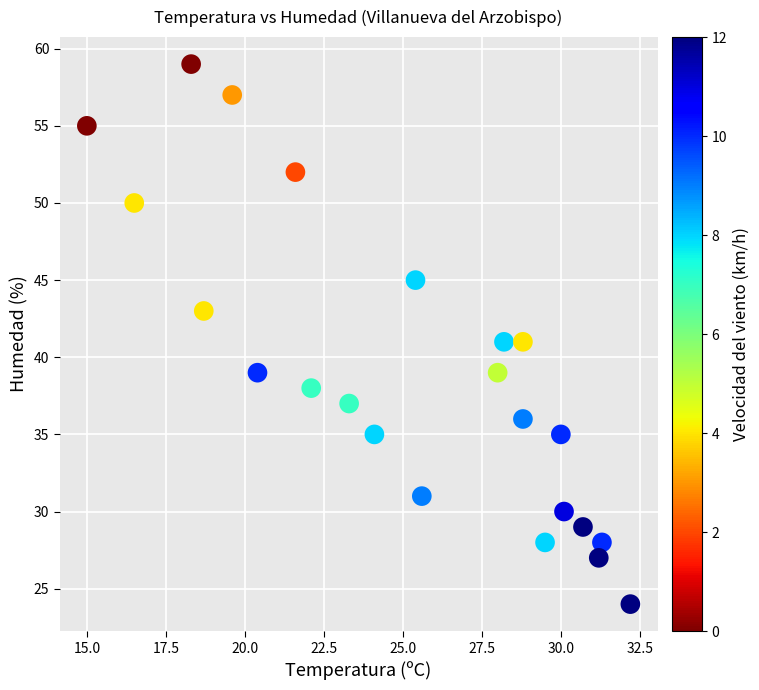

What is the range of Y values (max minus min)?

35